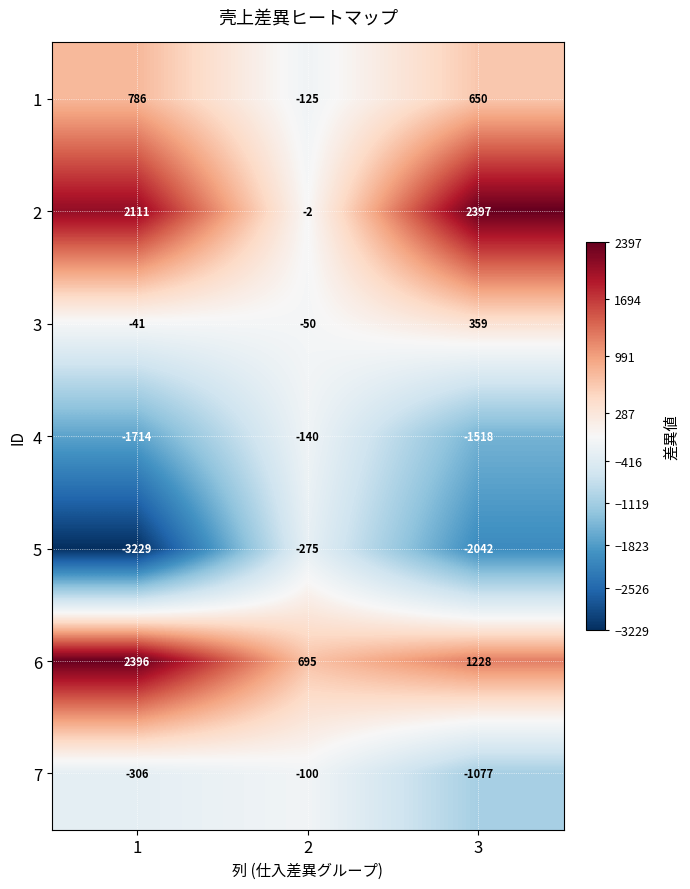

What is the highest value of the 1 series?

786